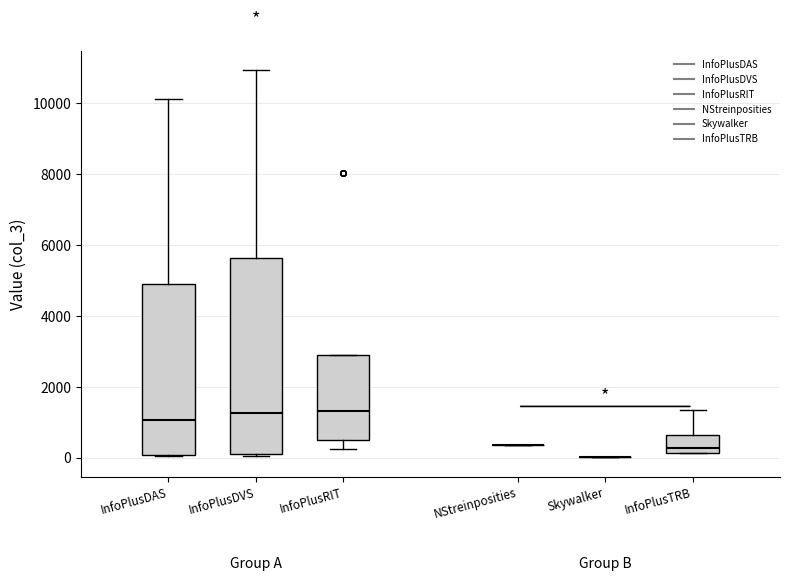

Comparing the boxes themselves (not the whiskers), which one is the tallest?

InfoPlusDVS